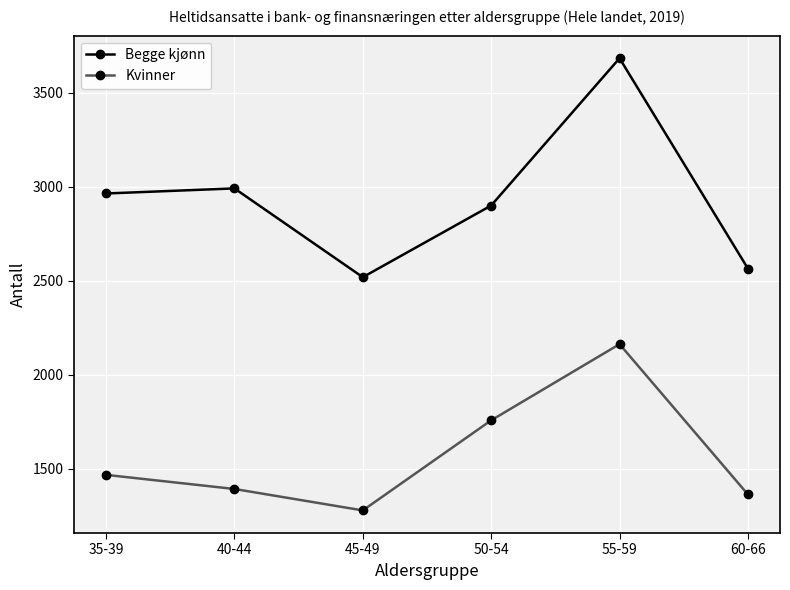

In Begge kjønn, how many points are lower than both neighbors (excluding endpoints)?

1